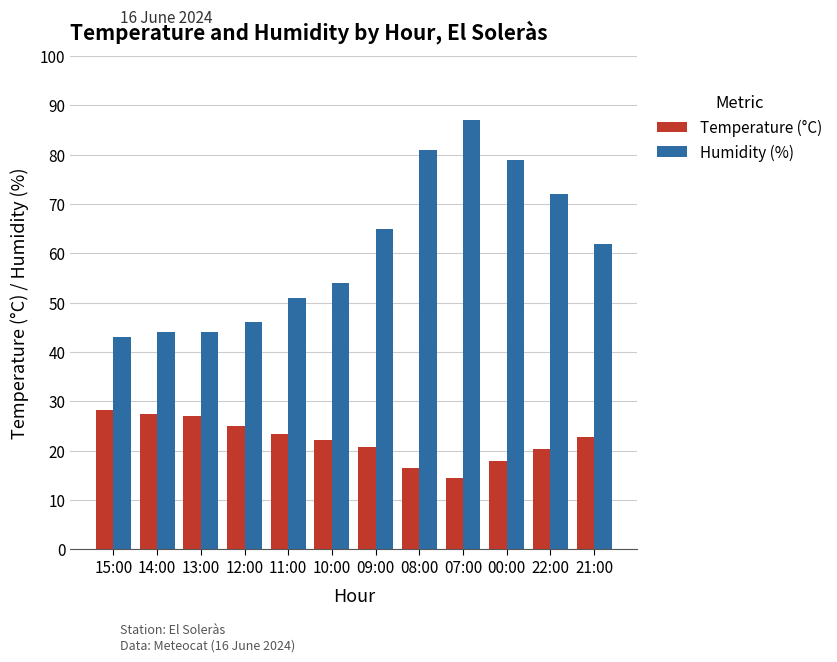

What is the difference between the maximum and minimum values in the Temperature (°C) series?

13.9